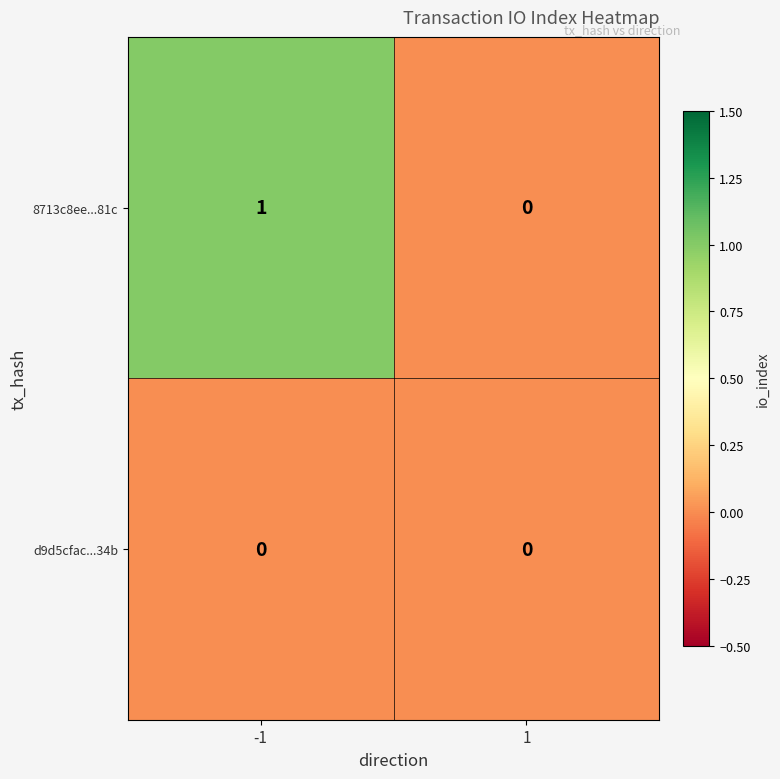

Between -1 and 1, which series saw the biggest shift?

8713c8ee...81c